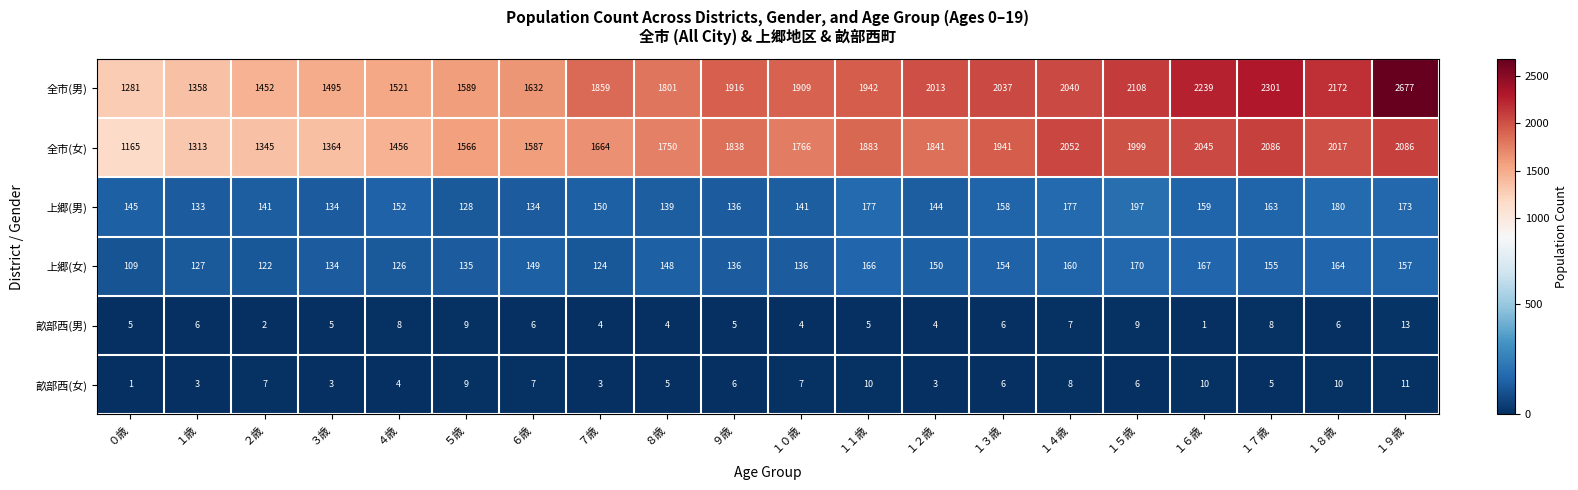

At how many categories does at least one series exceed 975?

20